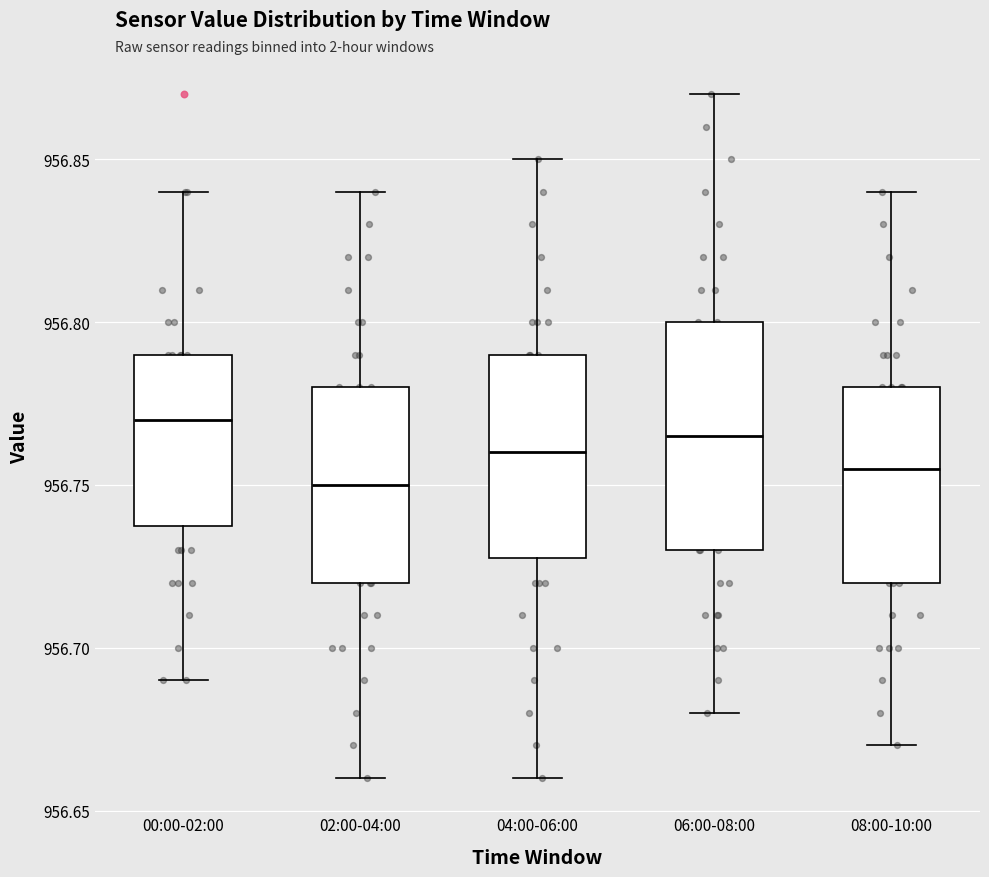

Which box is the tallest, from its lower edge to its upper edge?

06:00-08:00